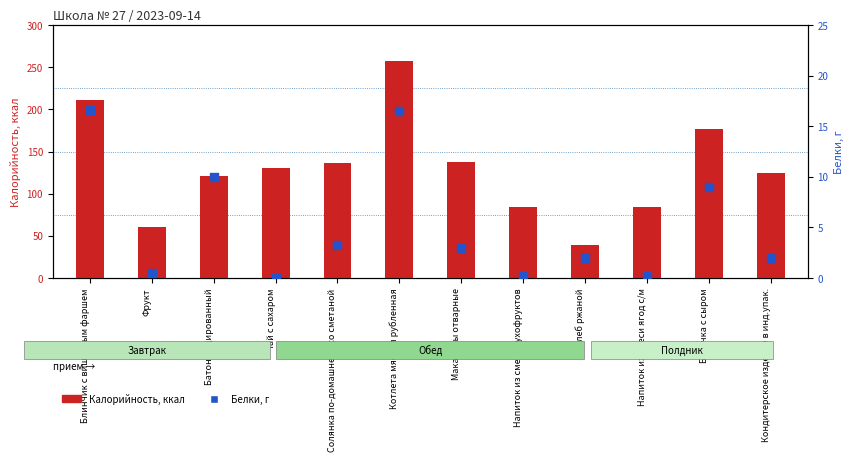

Is the value of Белки, г at Напиток из смеси сухофруктов greater than the value of Калорийность at Батон йодированный?

No